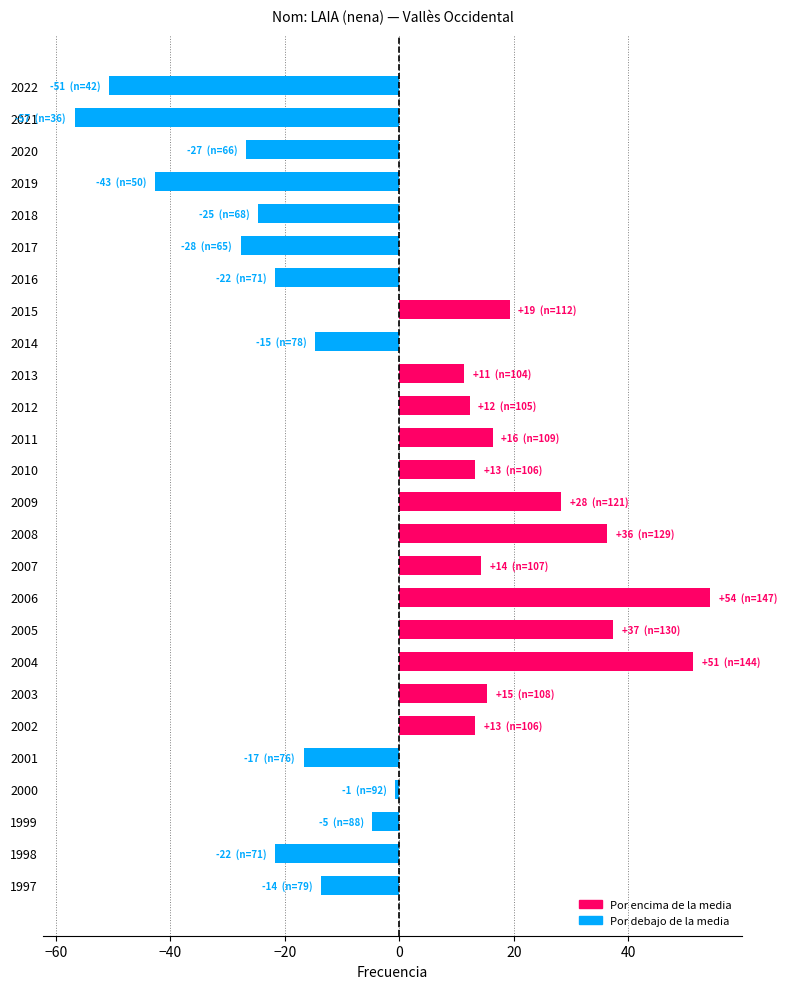

What is the value of the 17th bar from the top?

54.3